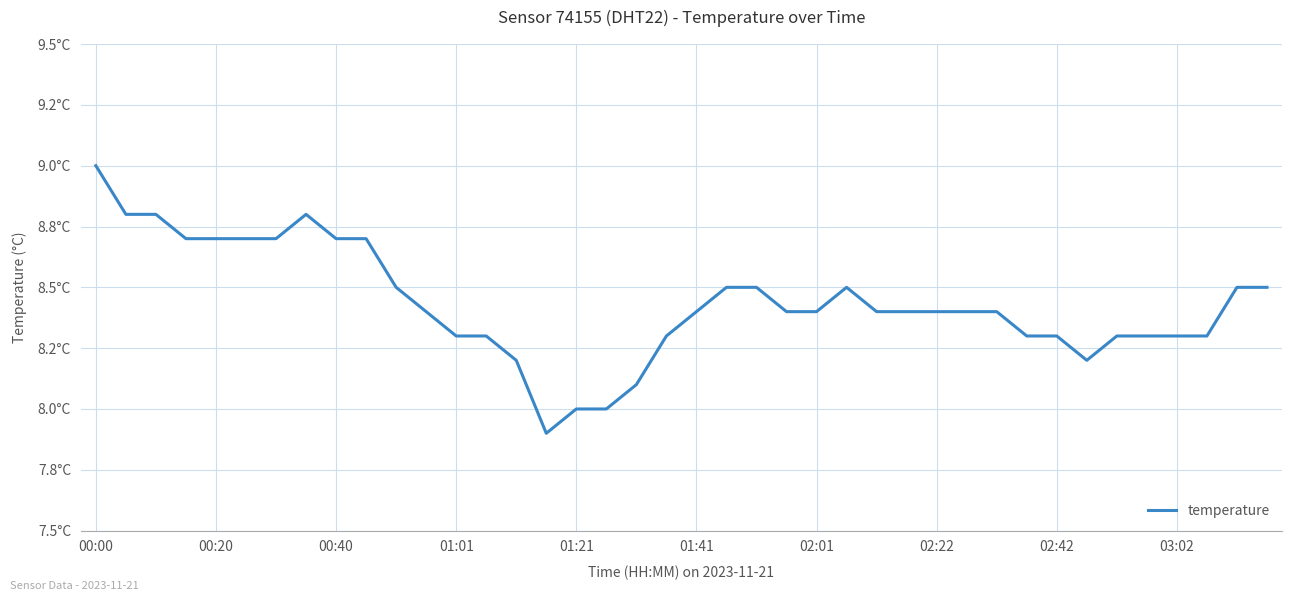

Does the chart display data point markers on the line(s)?

No